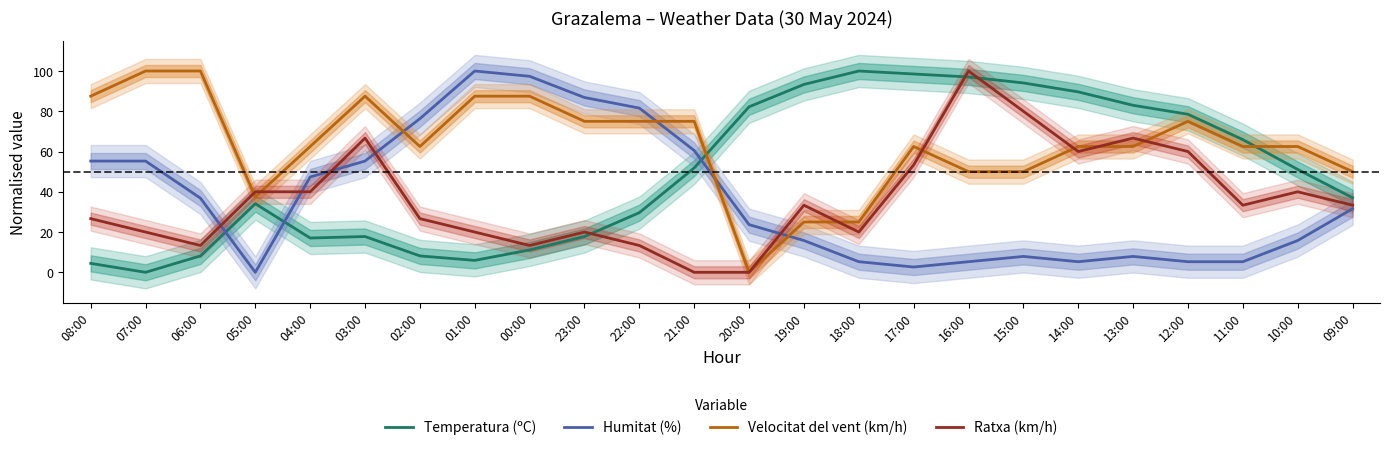

Where do Humitat (%) and Velocitat del vent (km/h) first cross each other?

03:00 and 02:00